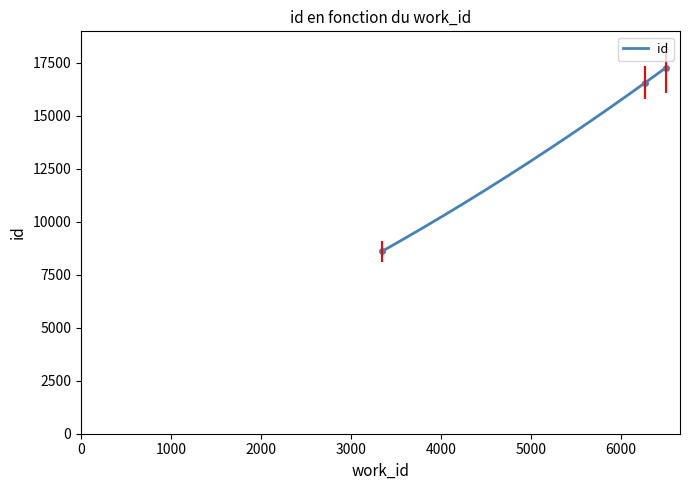

What is the change in value from 6269 to 6496?

+700